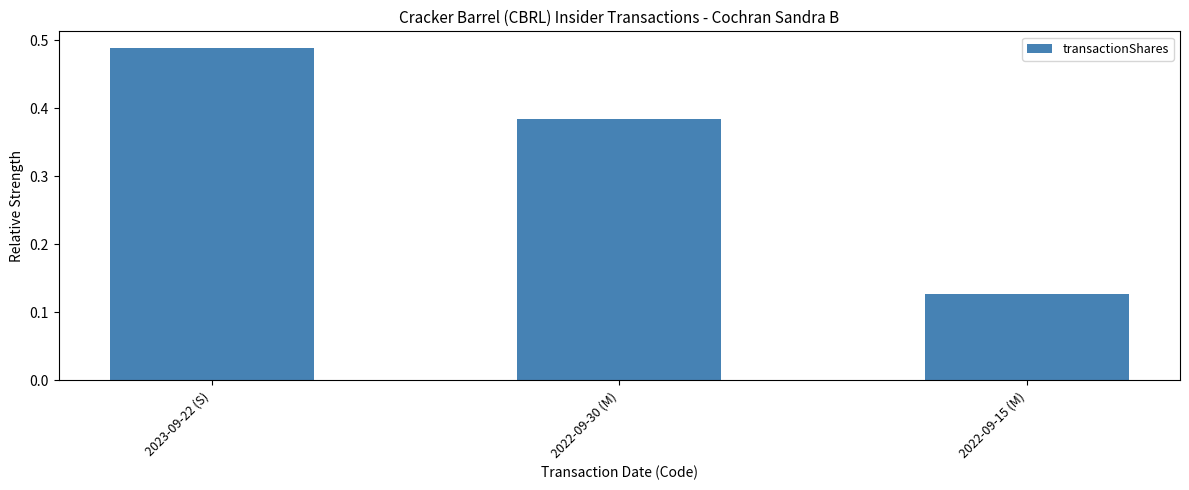

Which label corresponds to the smallest value in the chart?

2022-09-15 (M)